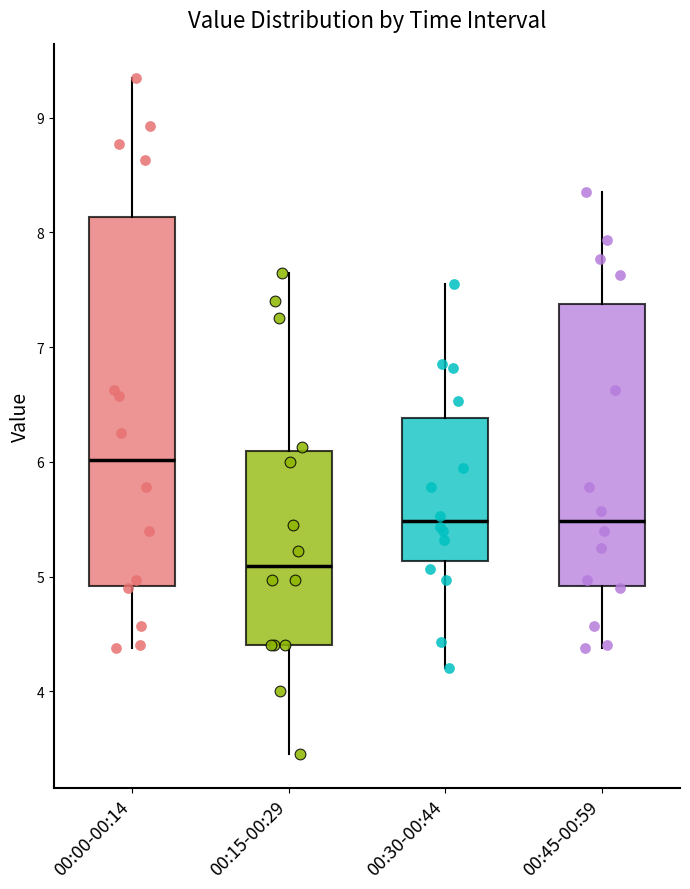

Reading left to right, read every box against the y-axis: the position of its median line, the range the box covers, and the ends of its whiskers. The values are not printed on the chart, so give them approximately, as read against the axis.

00:00-00:14: median 6.0, box 4.9 to 8.1, whiskers 4.4 to 9.4
00:15-00:29: median 5.1, box 4.4 to 6.1, whiskers 3.5 to 7.7
00:30-00:44: median 5.5, box 5.1 to 6.4, whiskers 4.2 to 7.6
00:45-00:59: median 5.5, box 4.9 to 7.4, whiskers 4.4 to 8.4